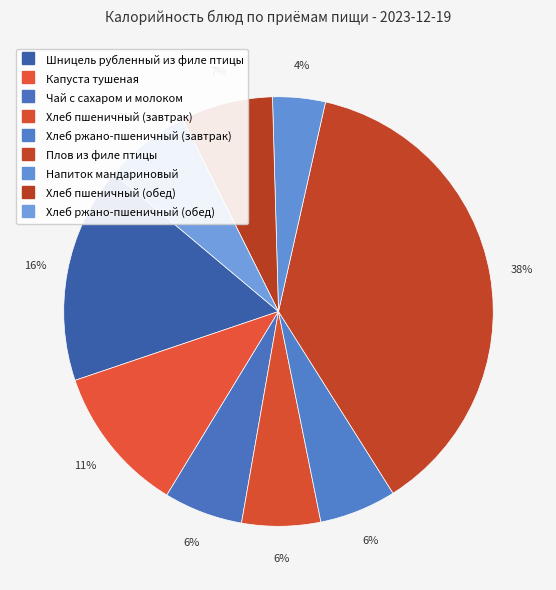

Does Хлеб ржано-пшеничный (завтрак) account for over 50% of the chart?

No